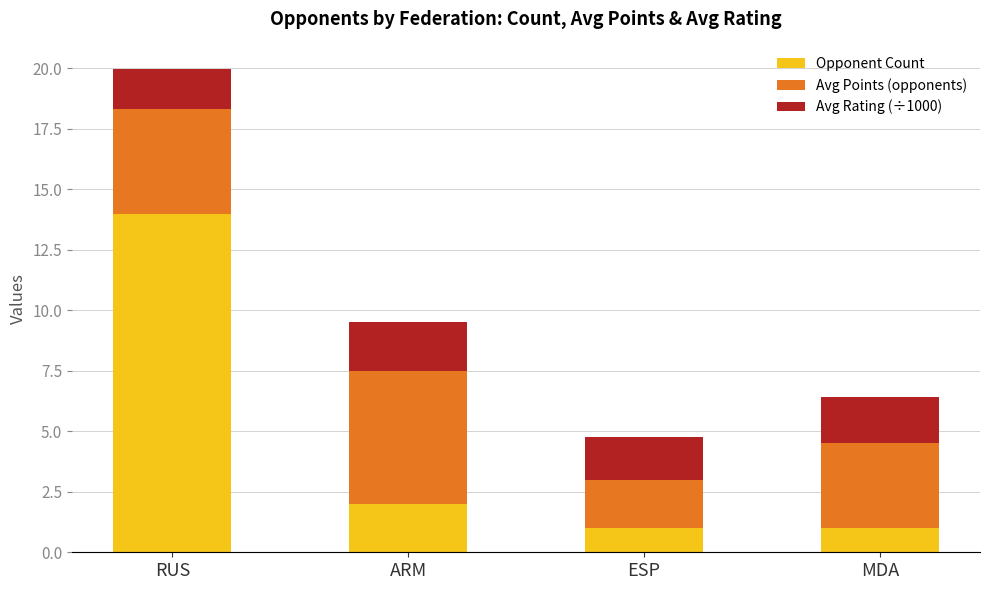

Which category has the highest value in the Opponent Count series?

RUS